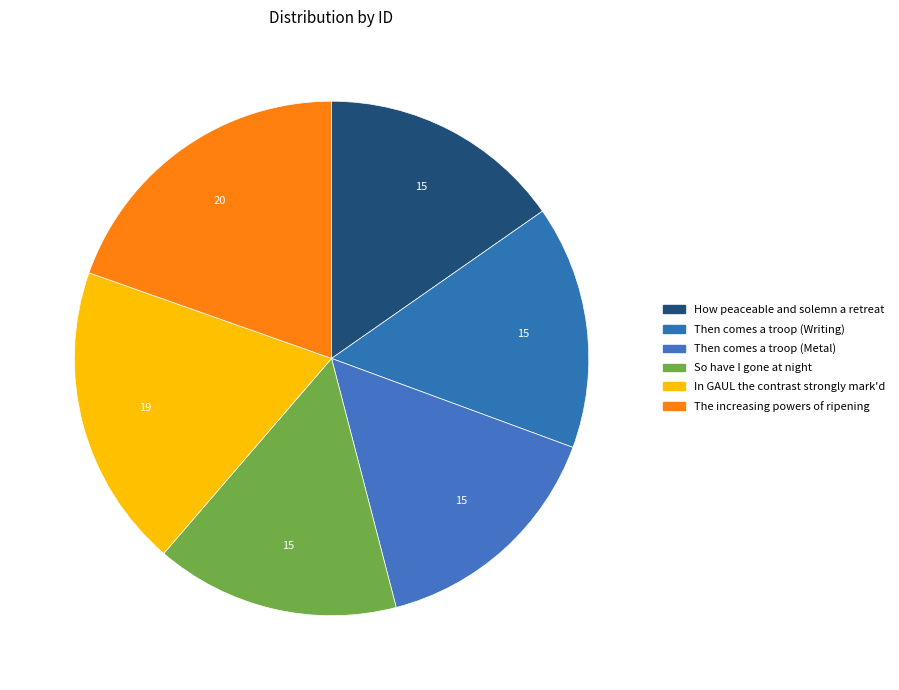

True or false: In GAUL the contrast strongly accounts for 19% of the total.

True